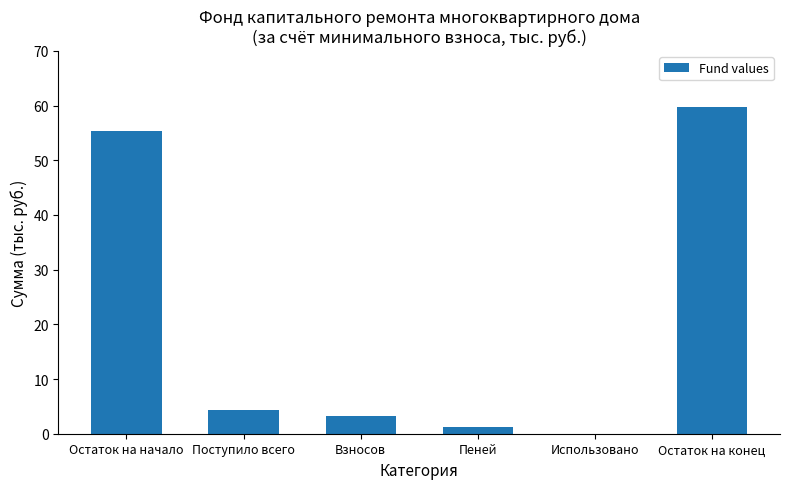

What is the sum of all values?

123.7